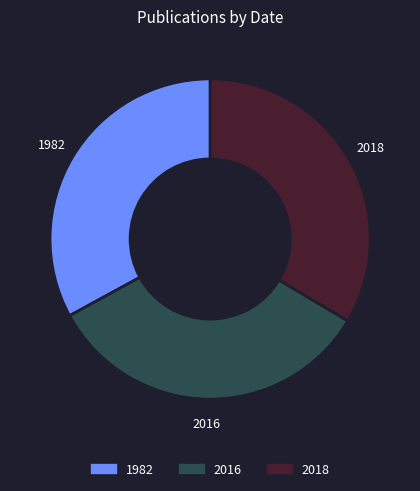

Is it true that 2018 is 34% of the pie?

True